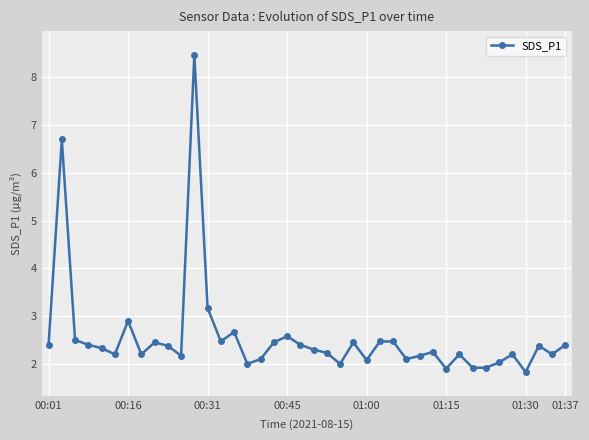

What is the difference between the second highest and minimum values?

4.9